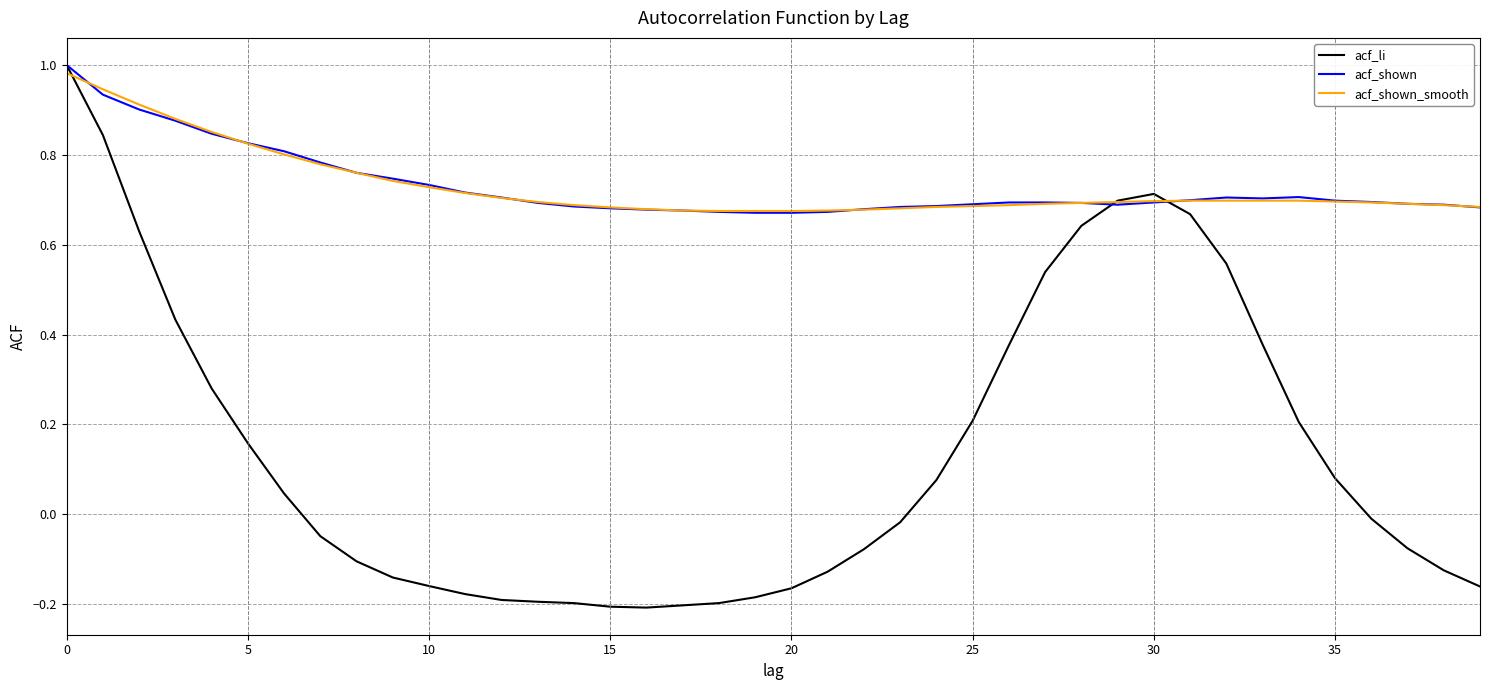

How many distinct data groups are displayed?

3